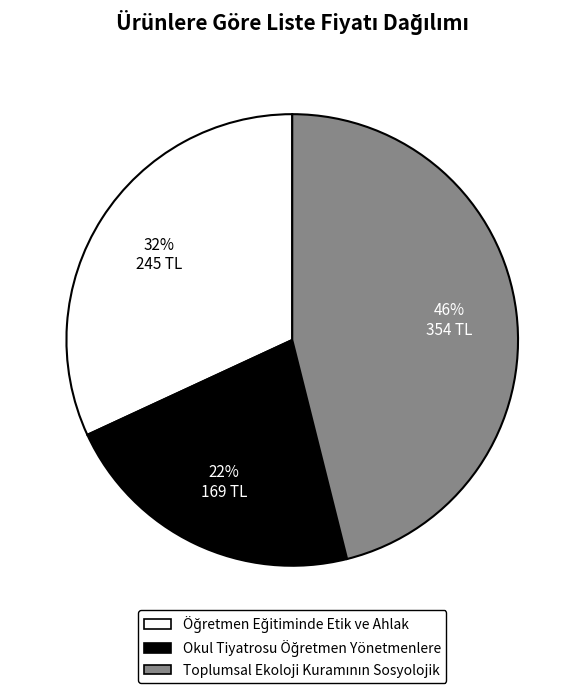

Is there a majority slice in this chart?

No